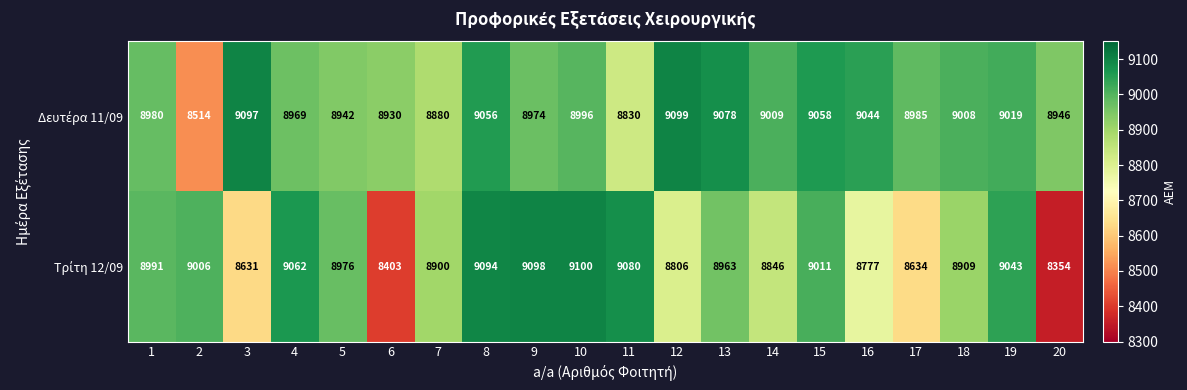

What is the total value across all series at 18?

17917